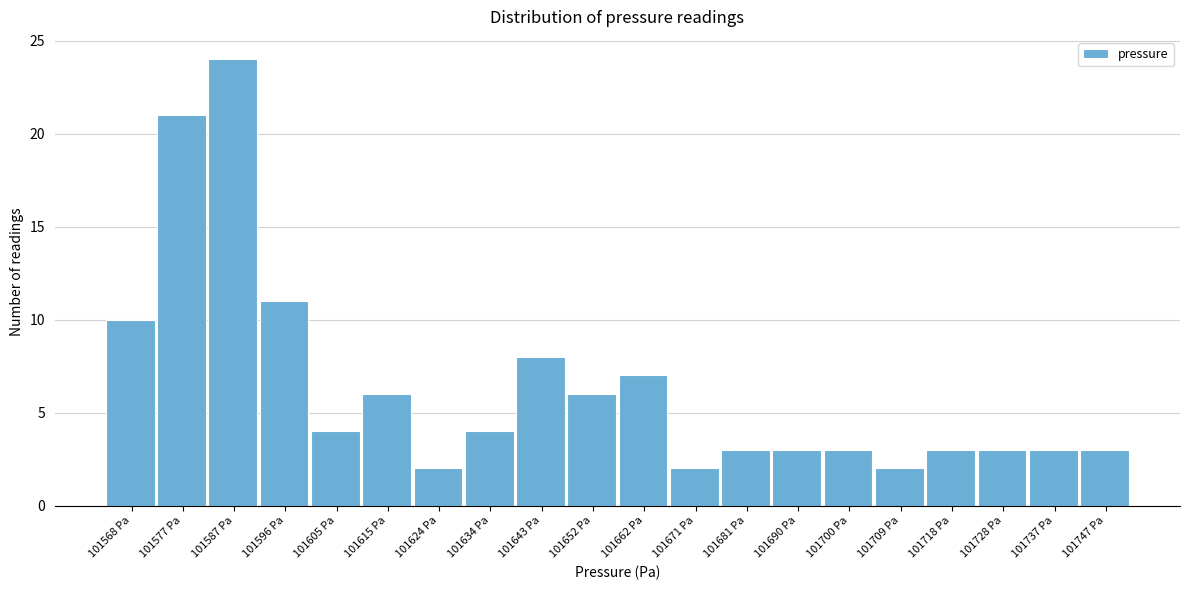

Reading right to left, transcribe all the data shown in this chart.

3	3	3	3	2	3	3	3	2	7	6	8	4	2	6	4	11	24	21	10